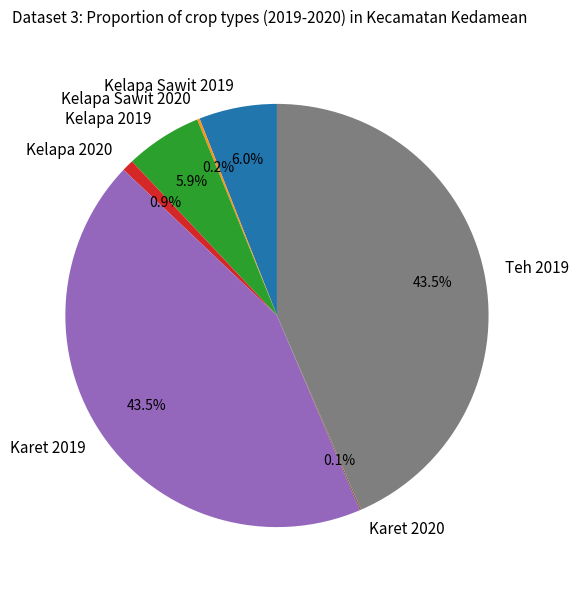

The Kelapa 2020 slice represents 11% of the pie. True or false?

False